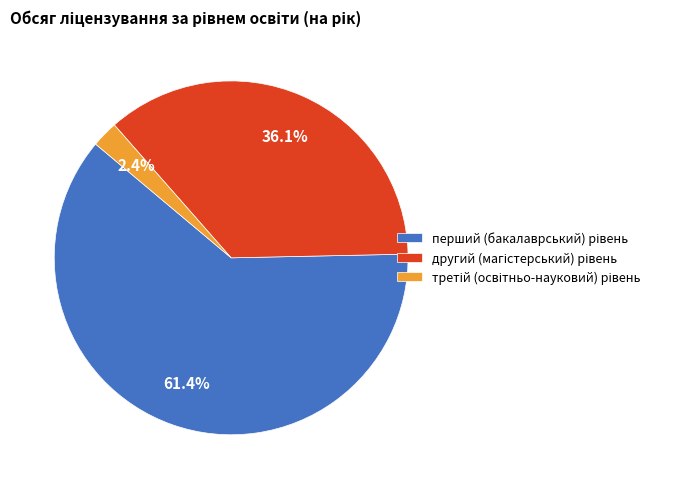

How many slices are in this pie chart?

3